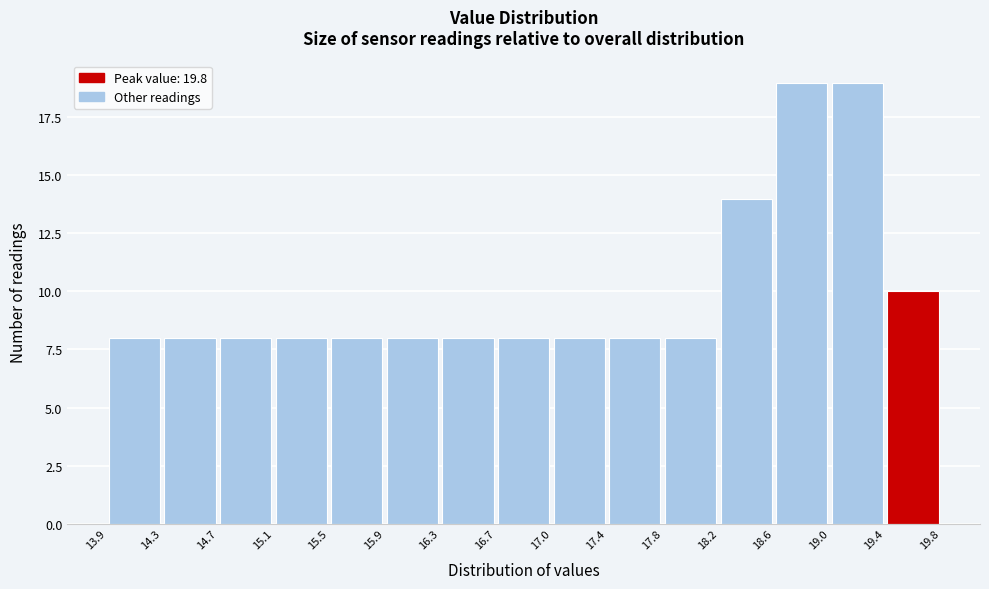

Reading left to right, list every bar in this chart as the range it spans on the x-axis followed by its height. The values are not printed on the chart, so give them approximately, as read against the axis.

13.9 to 14.3: 8
14.3 to 14.7: 8
14.7 to 15.1: 8
15.1 to 15.5: 8
15.5 to 15.9: 8
15.9 to 16.3: 8
16.3 to 16.7: 8
16.7 to 17.0: 8
17.0 to 17.4: 8
17.4 to 17.8: 8
17.8 to 18.2: 8
18.2 to 18.6: 14
18.6 to 19.0: 19
19.0 to 19.4: 19
19.4 to 19.8: 10